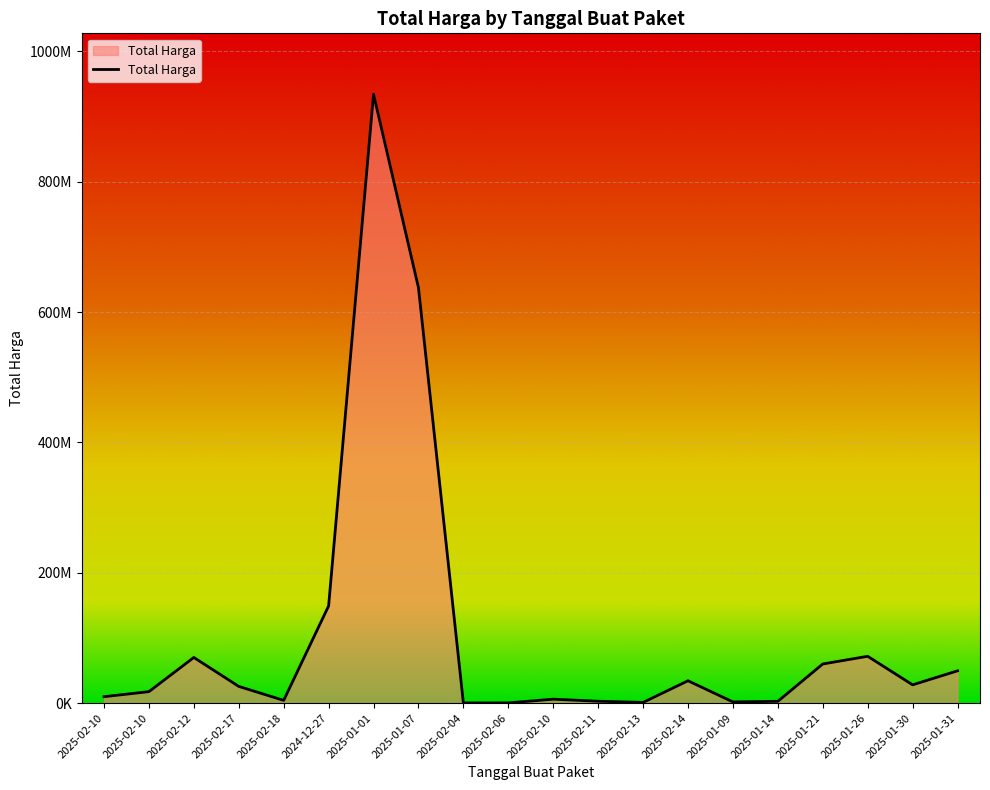

What is the label of the 18th point from the right?

2025-02-12